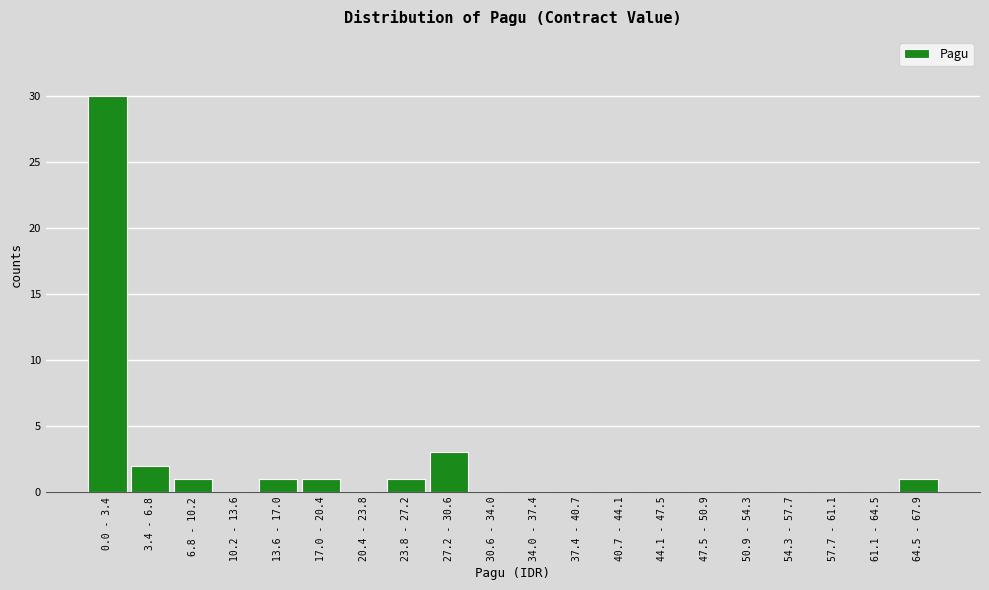

Reading right to left, extract all data points from this chart.

64.5 - 67.9=1	61.1 - 64.5=0	57.7 - 61.1=0	54.3 - 57.7=0	50.9 - 54.3=0	47.5 - 50.9=0	44.1 - 47.5=0	40.7 - 44.1=0	37.4 - 40.7=0	34.0 - 37.4=0	30.6 - 34.0=0	27.2 - 30.6=3	23.8 - 27.2=1	20.4 - 23.8=0	17.0 - 20.4=1	13.6 - 17.0=1	10.2 - 13.6=0	6.8 - 10.2=1	3.4 - 6.8=2	0.0 - 3.4=30